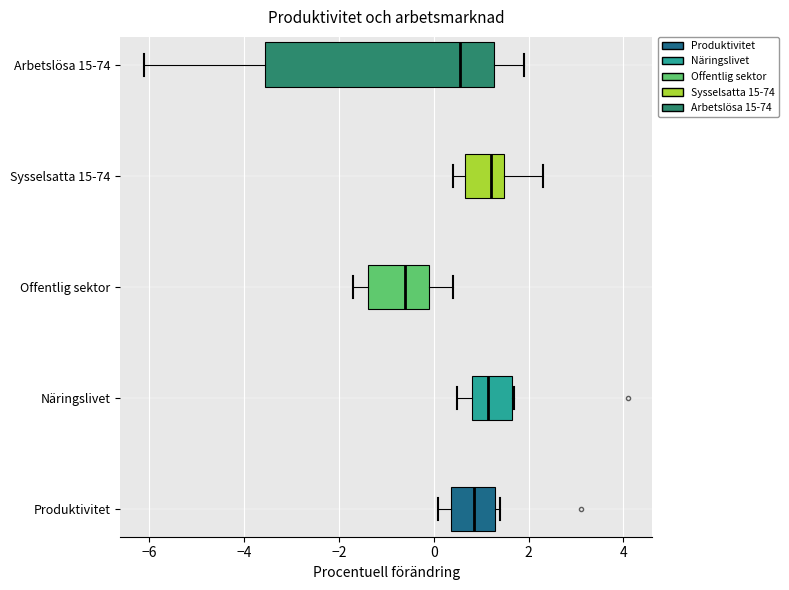

Which box has the furthest to the left median line?

Offentlig sektor